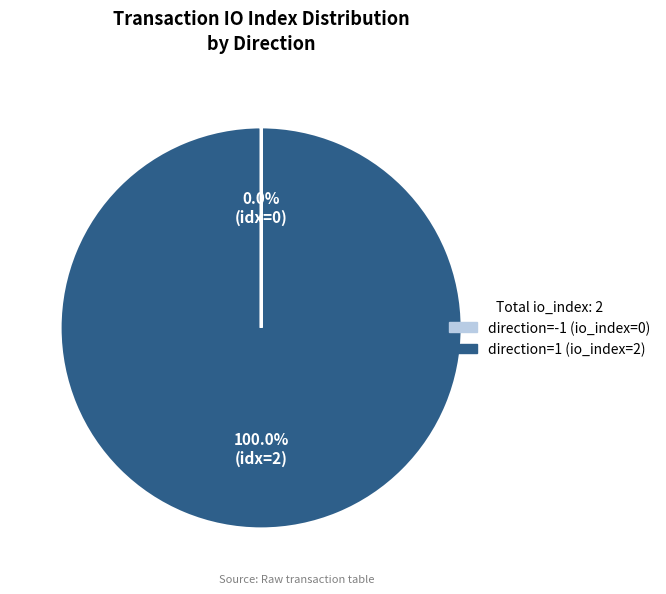

Which category accounts for the majority?

direction=1 (io_index=2)